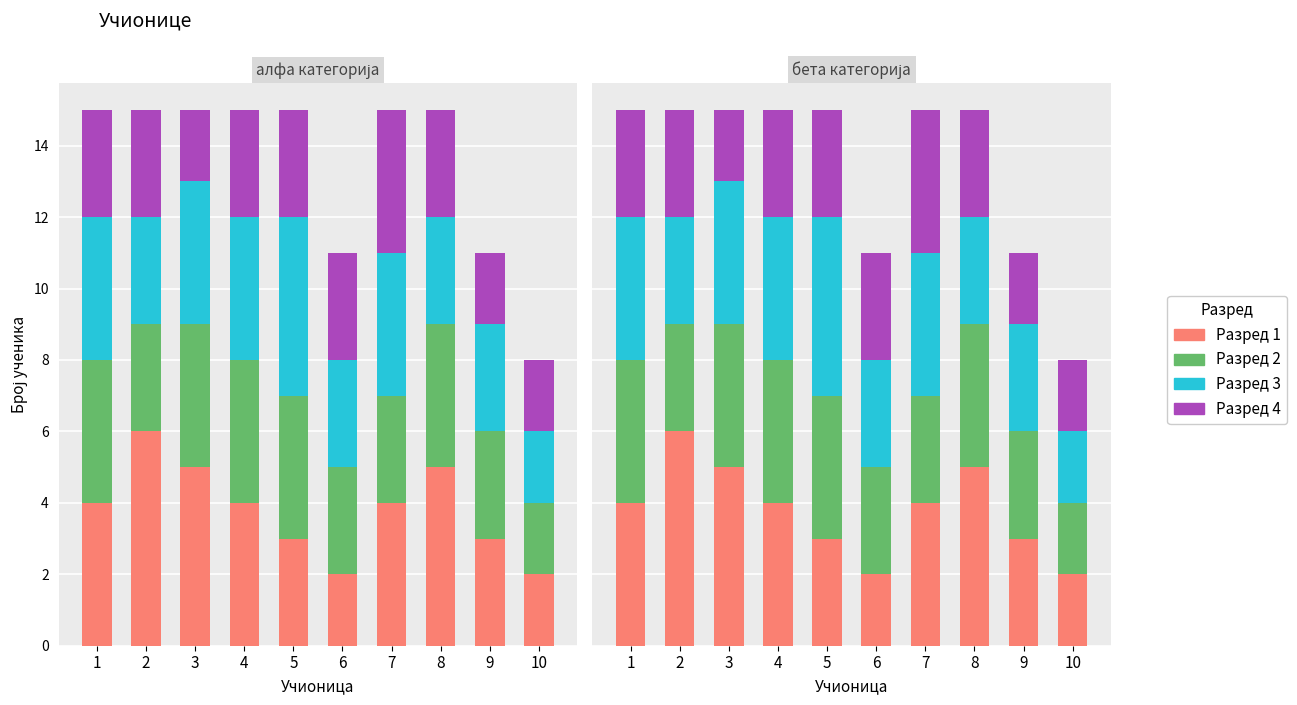

What are all the series names shown in the legend?

Разред 1, Разред 2, Разред 3, Разред 4